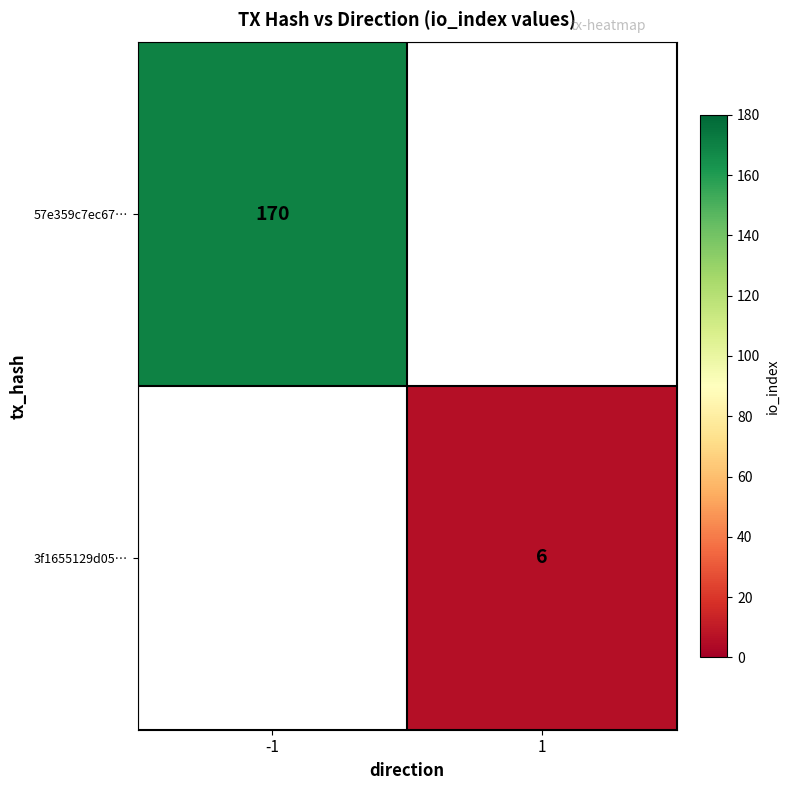

True or false: 57e359c7ec67… has a value of 55 at -1.

False